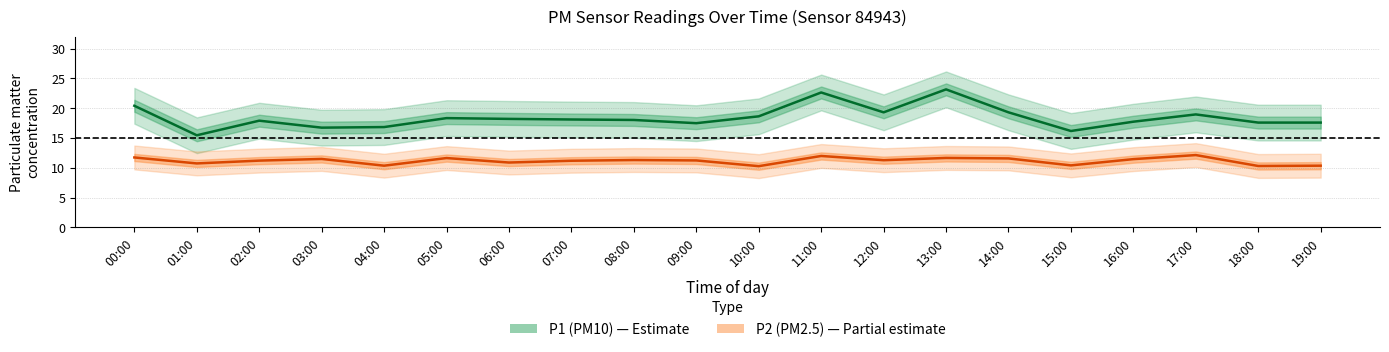

Which series has the largest range (max minus min)?

P1 (PM10)